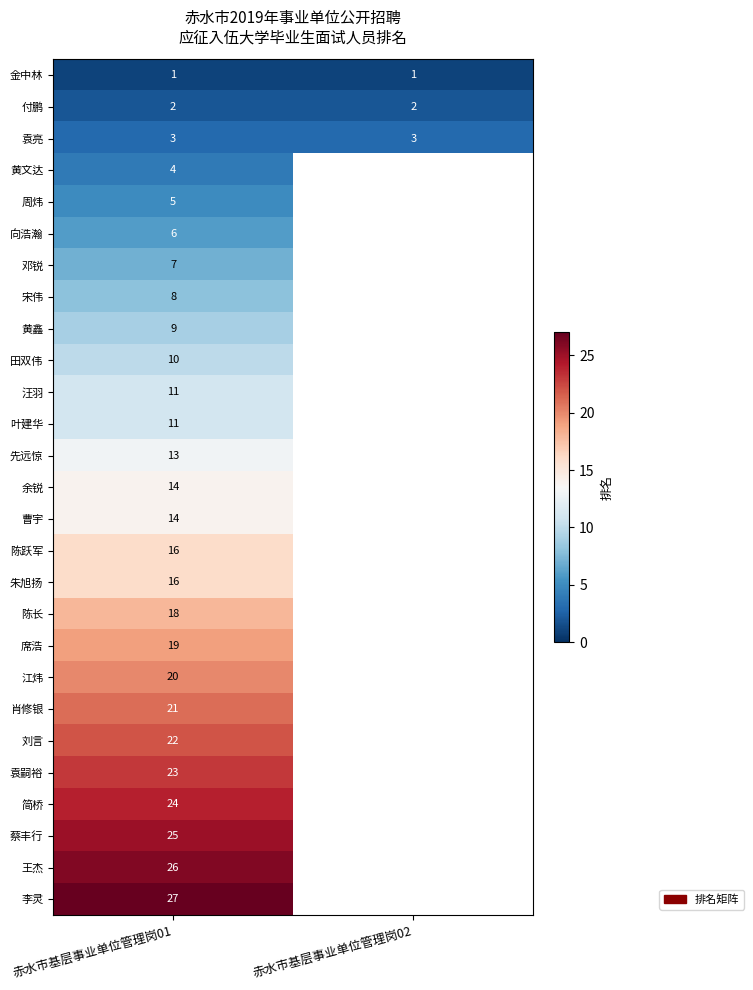

At how many categories does at least one series exceed 1?

2